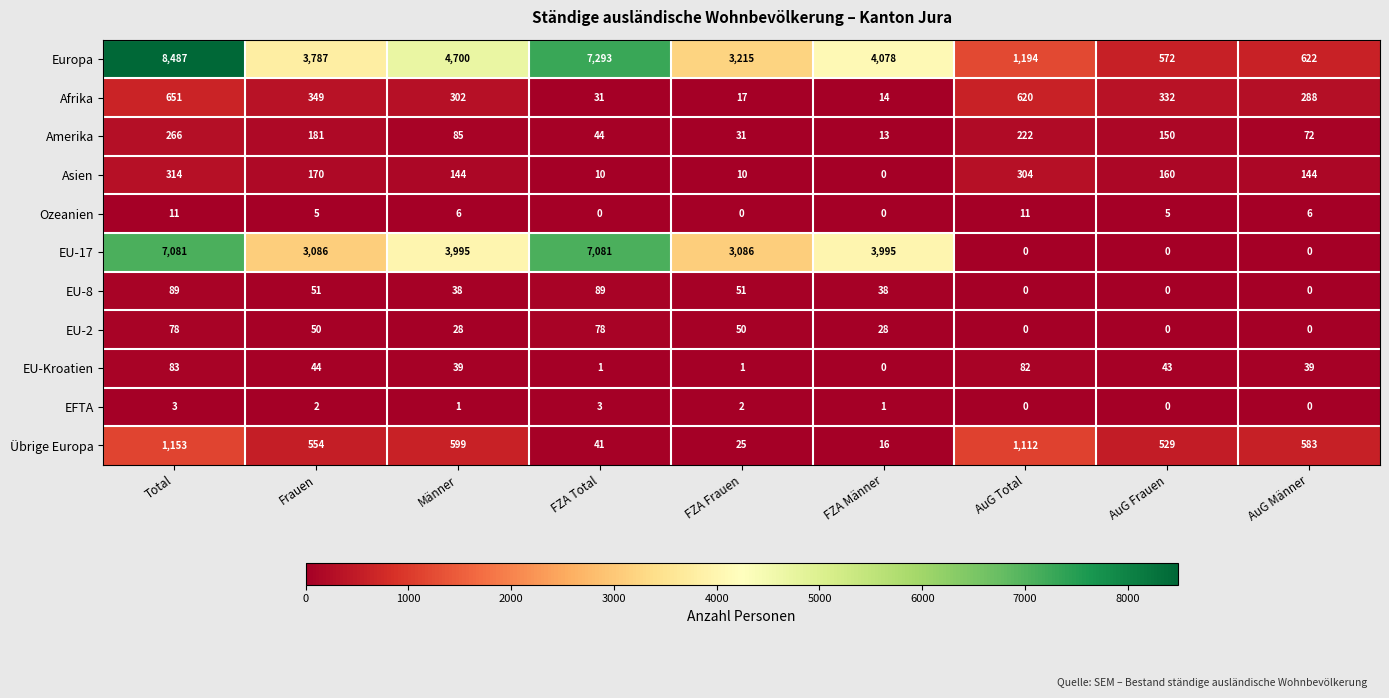

Is it true that EU-17 equals 7081 at FZA Total?

True